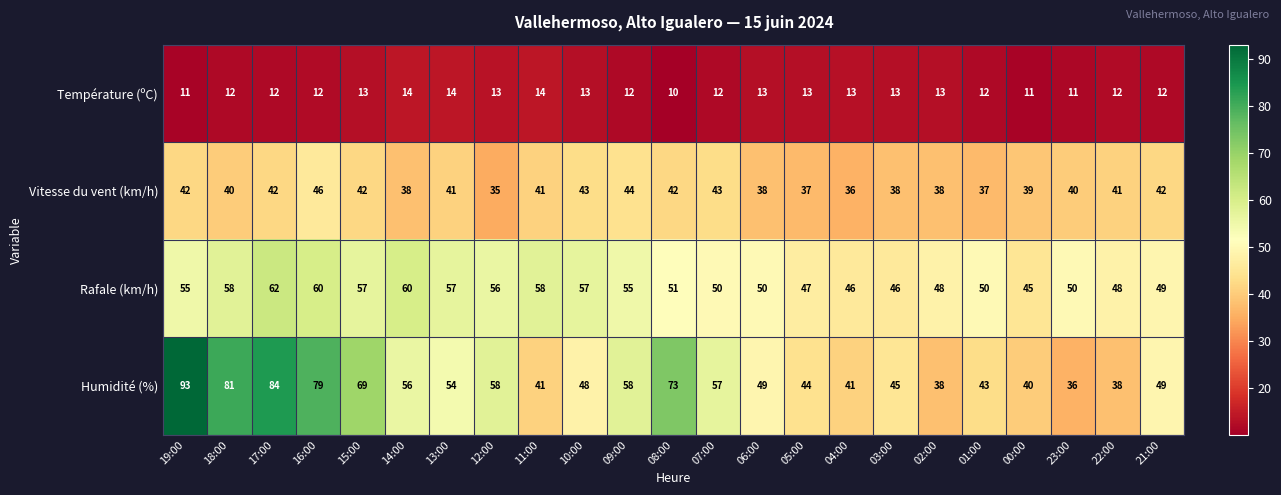

Which series has the widest spread of values?

Humidité (%)